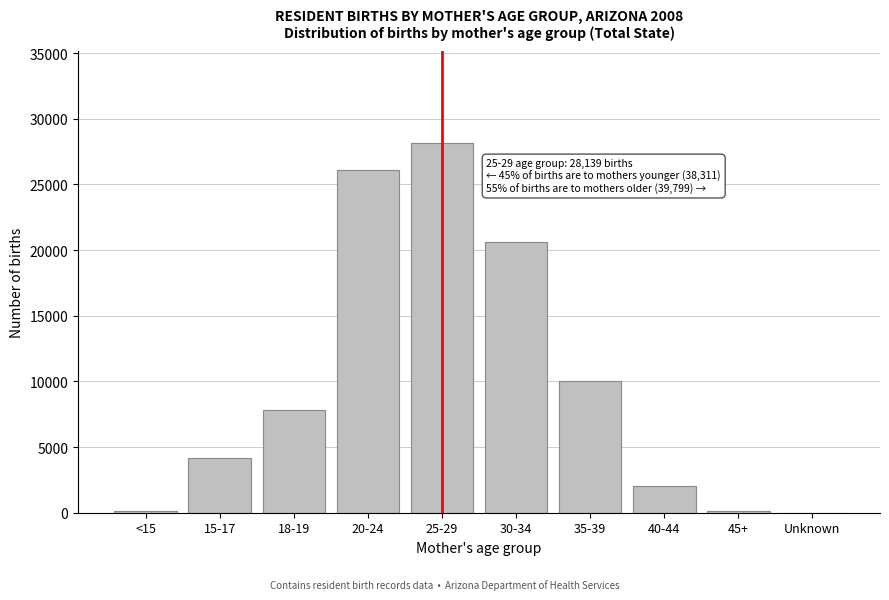

What is the greatest value displayed?

28139